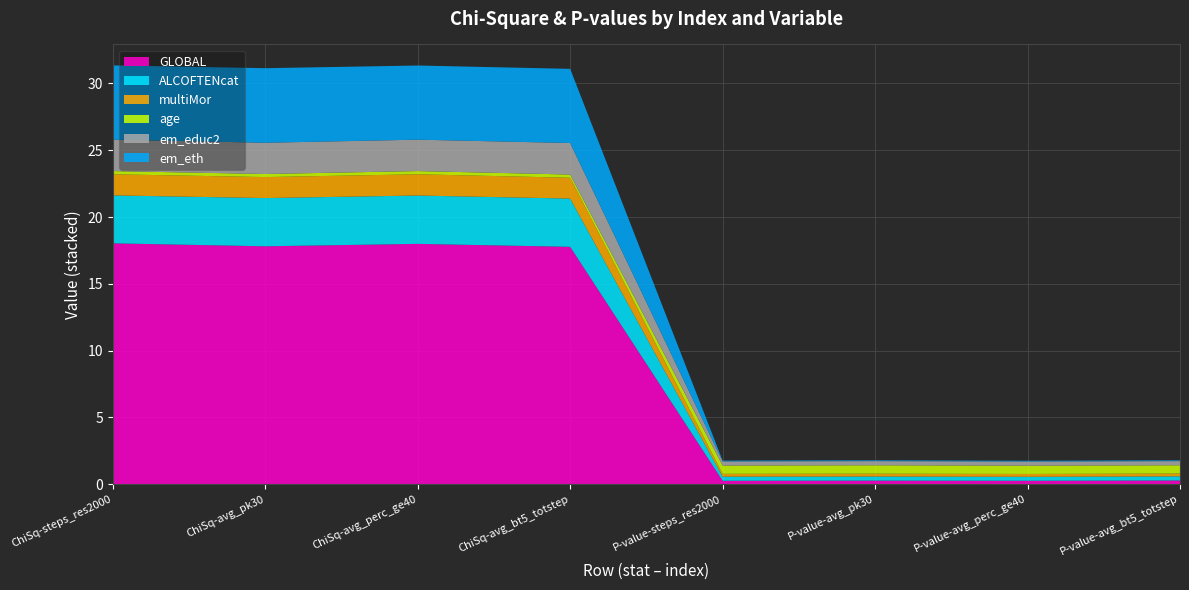

Reading left to right, extract all data points from this chart.

GLOBAL: 1=18.0	2=17.8	3=18.0	4=17.8	5=0.3	6=0.3	7=0.3	8=0.3
ALCOFTENcat: 1=3.6	2=3.6	3=3.6	4=3.6	5=0.3	6=0.3	7=0.3	8=0.3
multiMor: 1=1.6	2=1.6	3=1.6	4=1.6	5=0.2	6=0.2	7=0.2	8=0.2
age: 1=0.2	2=0.2	3=0.2	4=0.2	5=0.6	6=0.6	7=0.6	8=0.6
em_educ2: 1=2.4	2=2.3	3=2.4	4=2.4	5=0.3	6=0.3	7=0.3	8=0.3
em_eth: 1=5.6	2=5.6	3=5.5	4=5.5	5=0.1	6=0.1	7=0.1	8=0.1